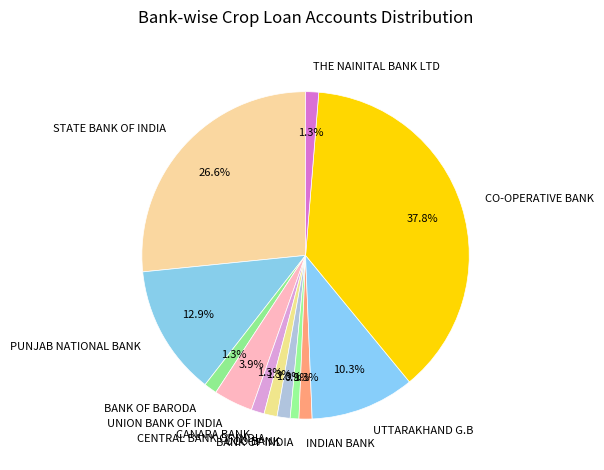

Count the number of slices in the pie.

12